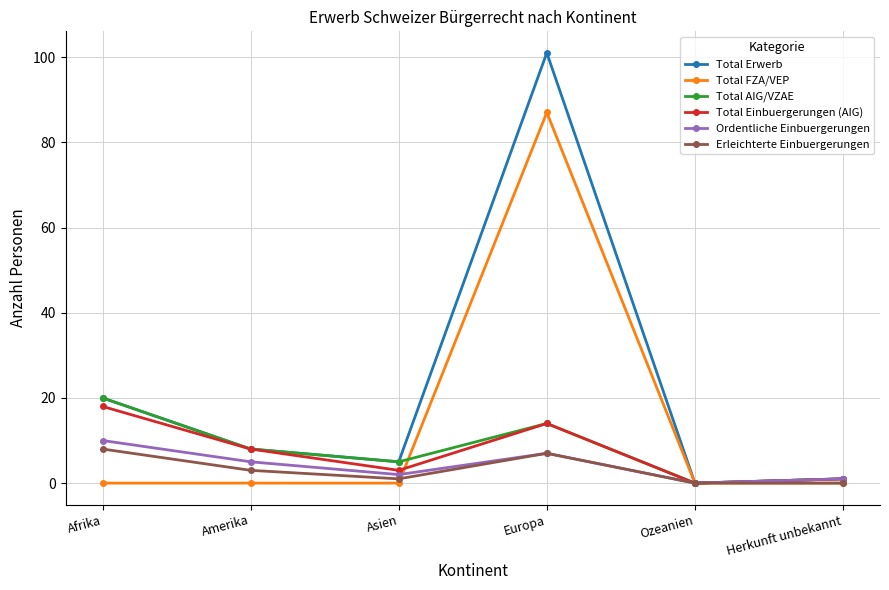

List the series in order of their peak value, lowest first.

Erleichterte Einbuergerungen, Ordentliche Einbuergerungen, Total Einbuergerungen (AIG), Total AIG/VZAE, Total FZA/VEP, Total Erwerb